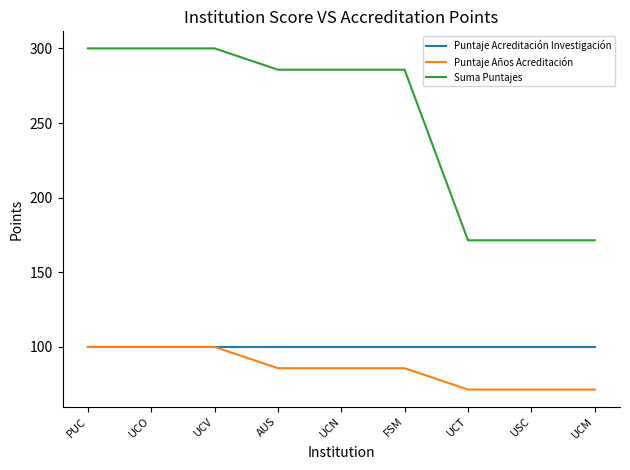

Which series has the largest range (max minus min)?

Suma Puntajes